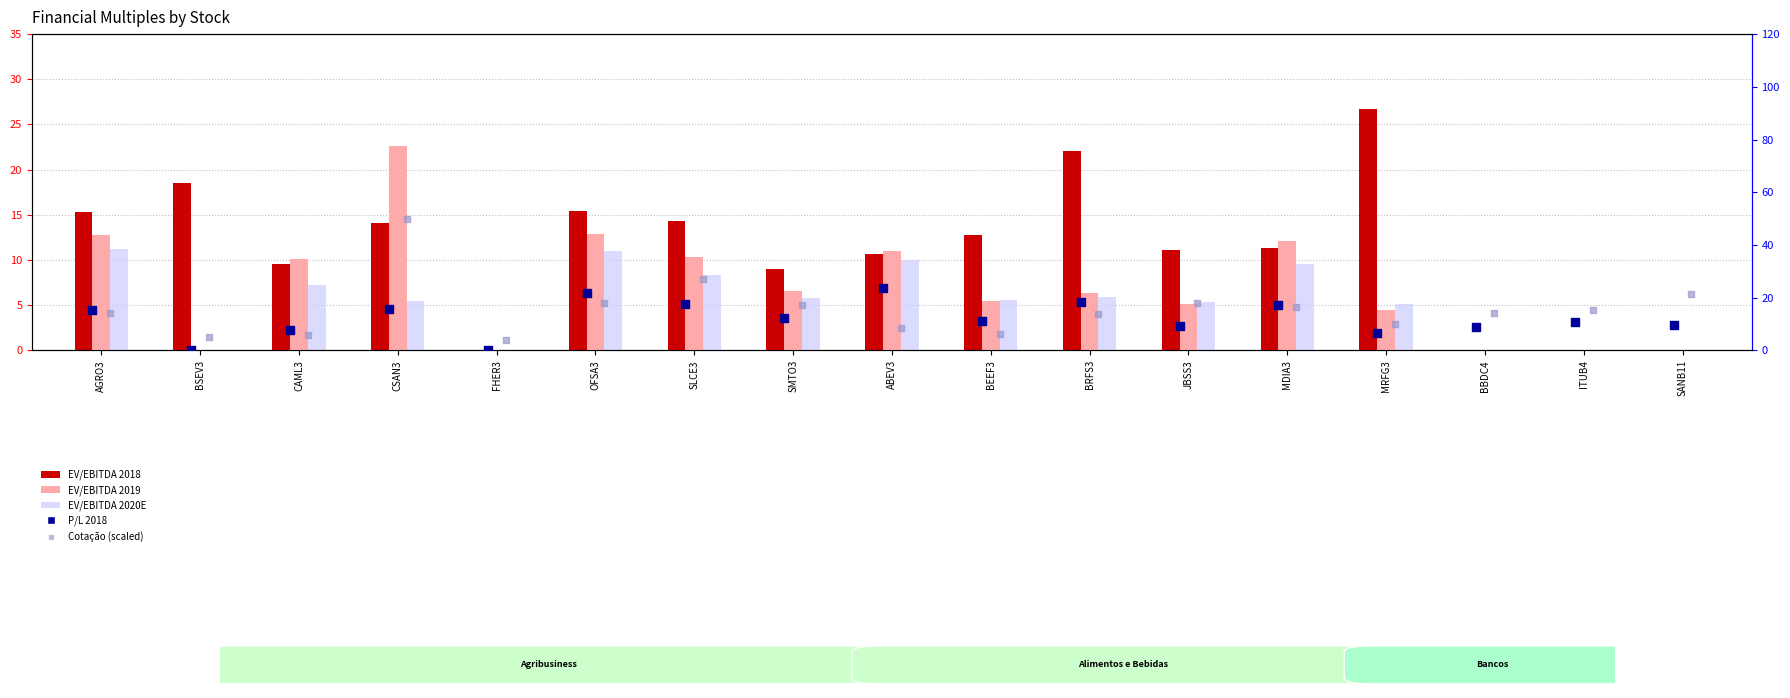

What are all the series names shown in the legend?

EV/EBITDA 2018, EV/EBITDA 2019, EV/EBITDA 2020E, P/L 2018, Cotação (scaled)